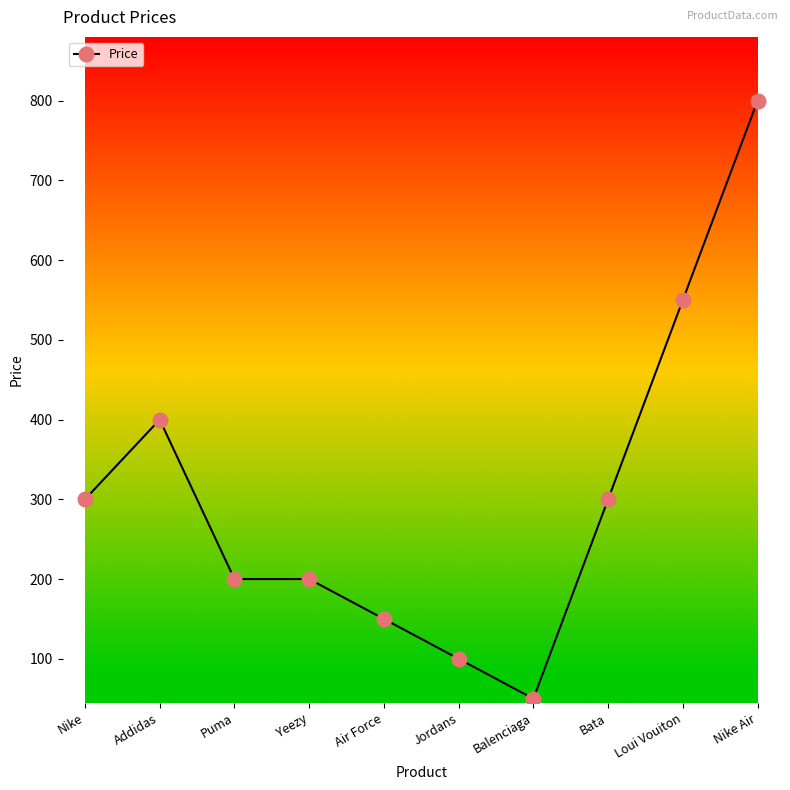

What is the sum of all values?

3050